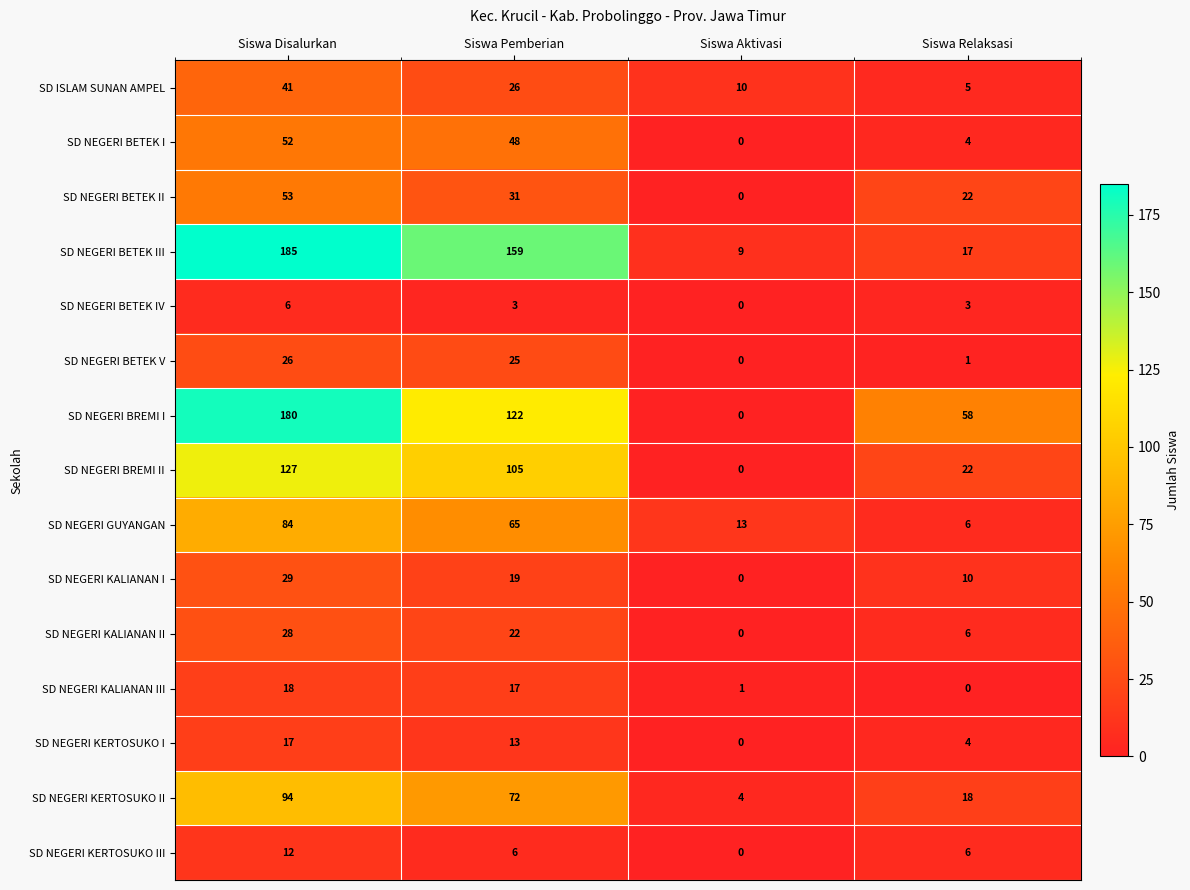

True or false: SD NEGERI KERTOSUKO III has a value of 8 at Siswa Pemberian.

False